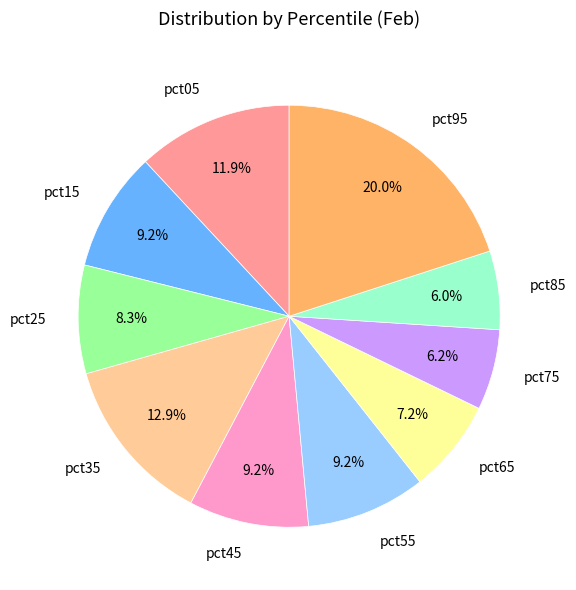

To the nearest percent, what is the difference between the pct95 and pct65 slice percentages?

13%